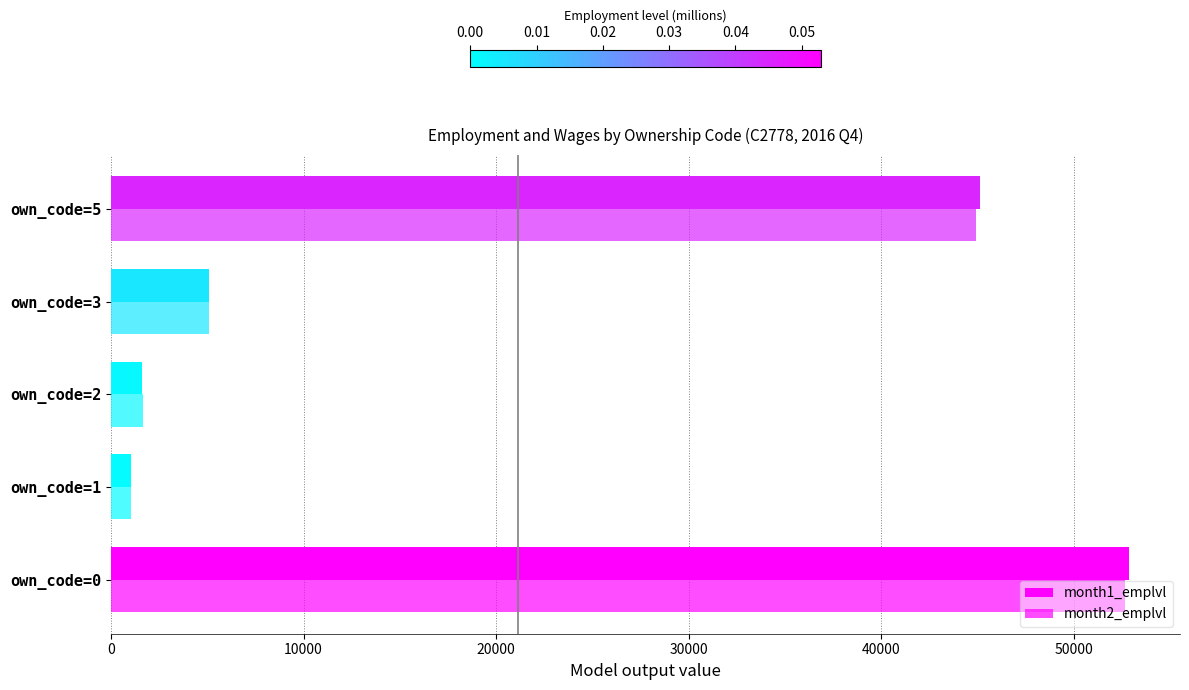

List the series in order of their peak value, highest first.

month1_emplvl, month2_emplvl